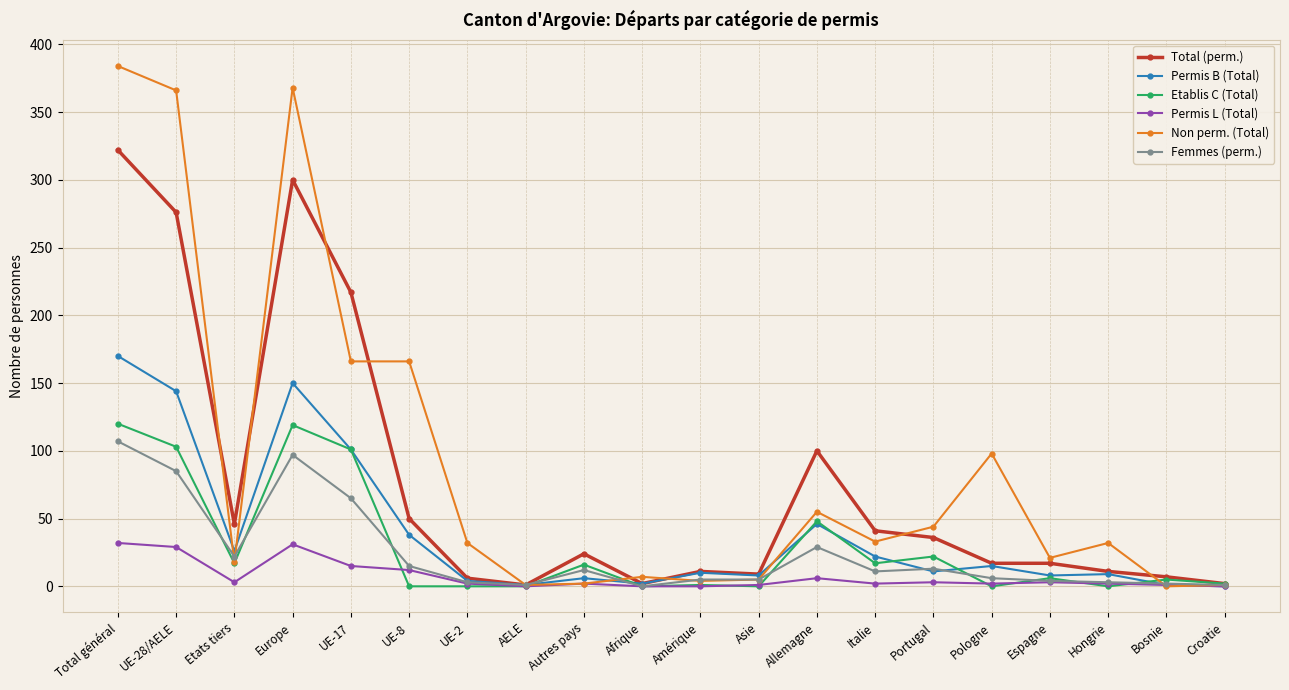

At which category is the sum across all series the highest?

Total général